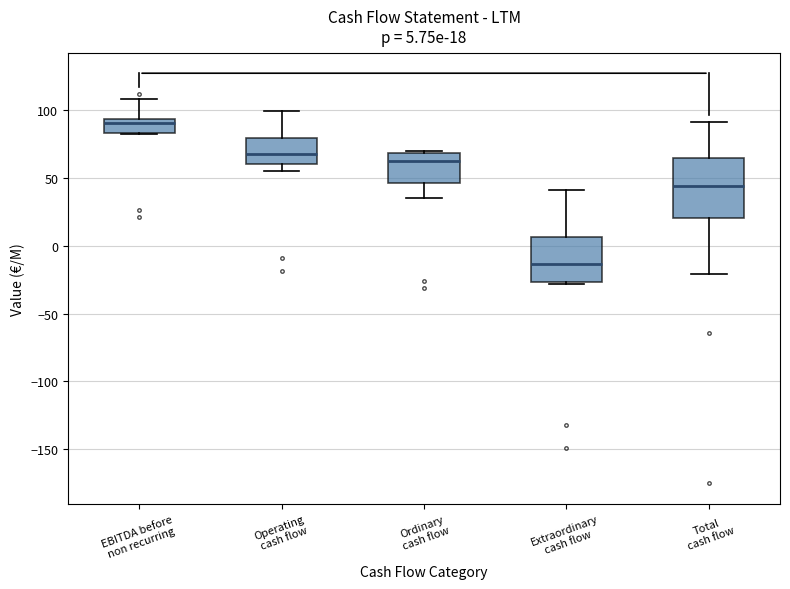

Which box's median line is the highest?

EBITDA before non recurring